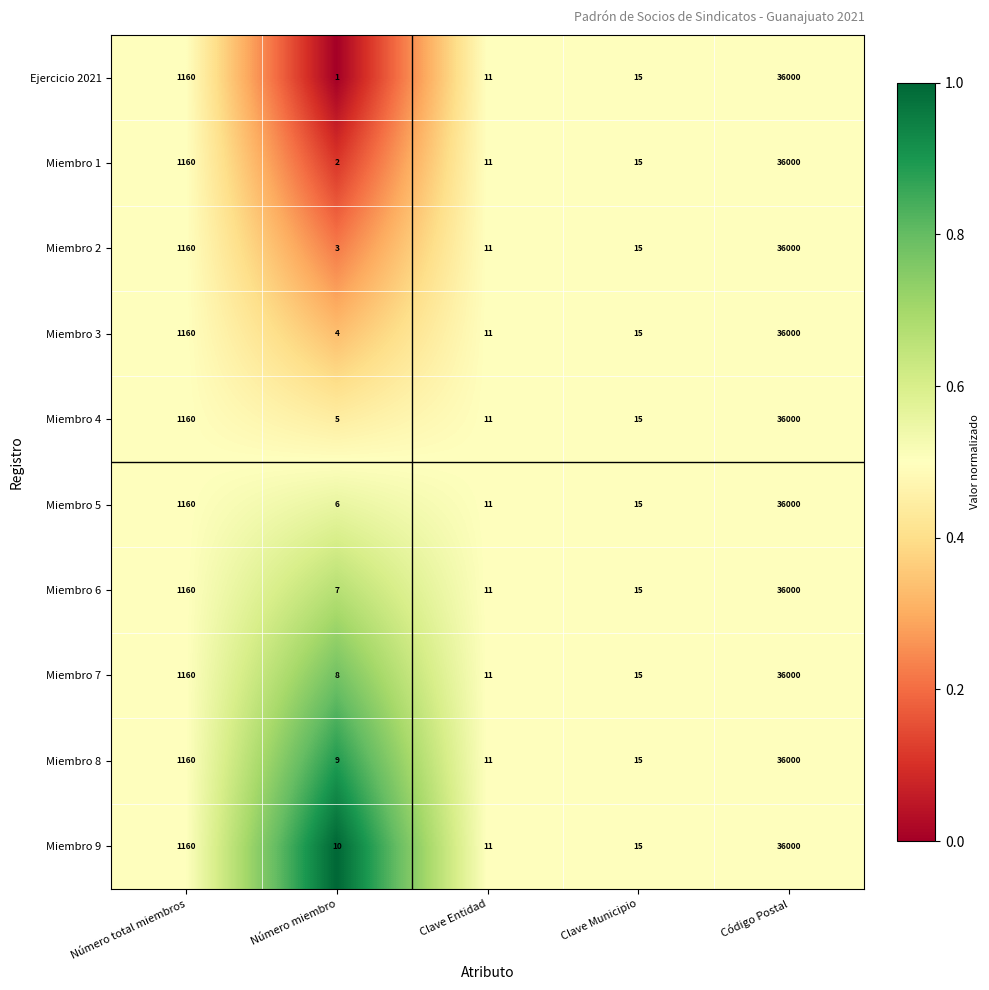

At which label is Miembro 4 closest to 18002?

Número total miembros